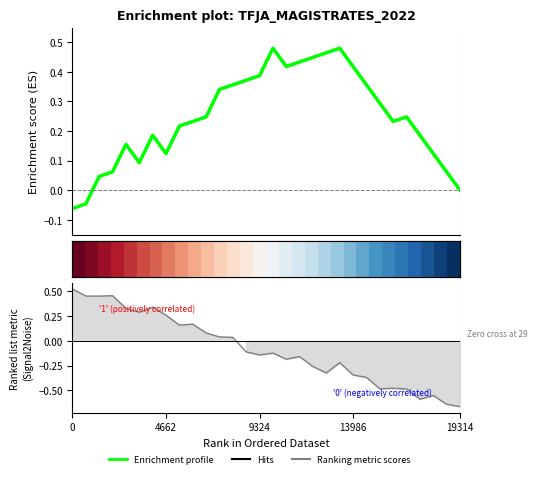

What value does the Ranking metric scores series have at 16?

-0.2